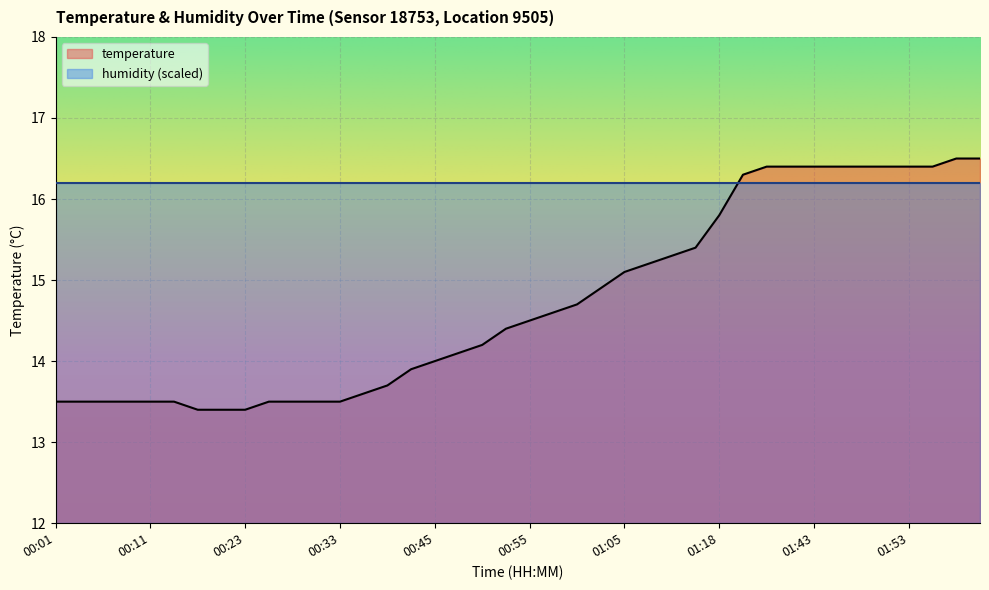

What is the difference between the values at 02:01 and 01:03?

1.6